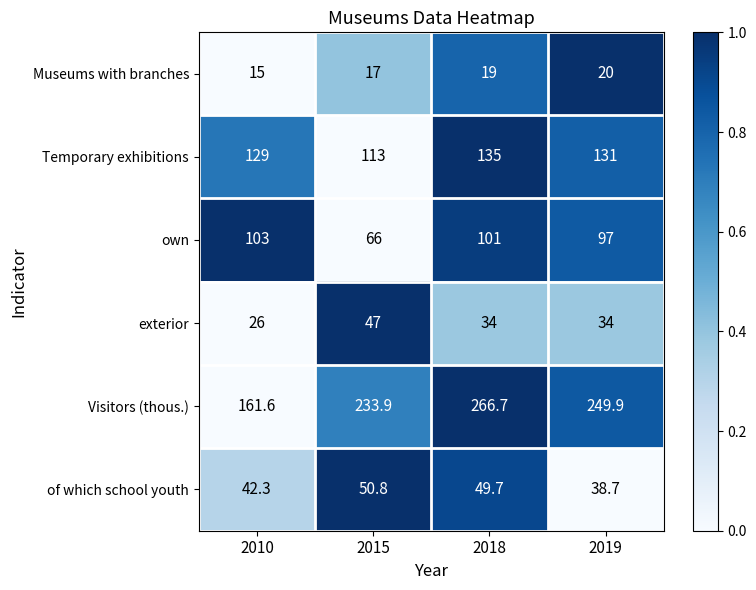

Reading left to right, what are all the values shown in this chart?

Museums with branches: 15.0	17.0	19.0	20.0
Temporary exhibitions: 129.0	113.0	135.0	131.0
own: 103.0	66.0	101.0	97.0
exterior: 26.0	47.0	34.0	34.0
Visitors (thous.): 161.6	233.9	266.7	249.9
of which school youth: 42.3	50.8	49.7	38.7